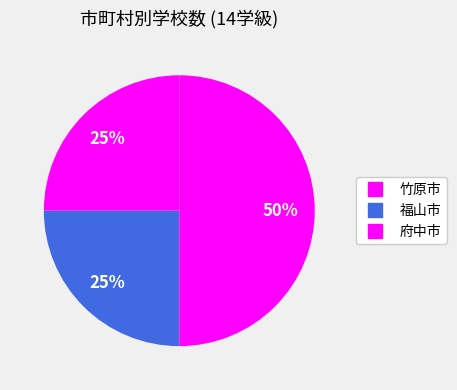

The 竹原市 slice represents 25% of the pie. True or false?

True